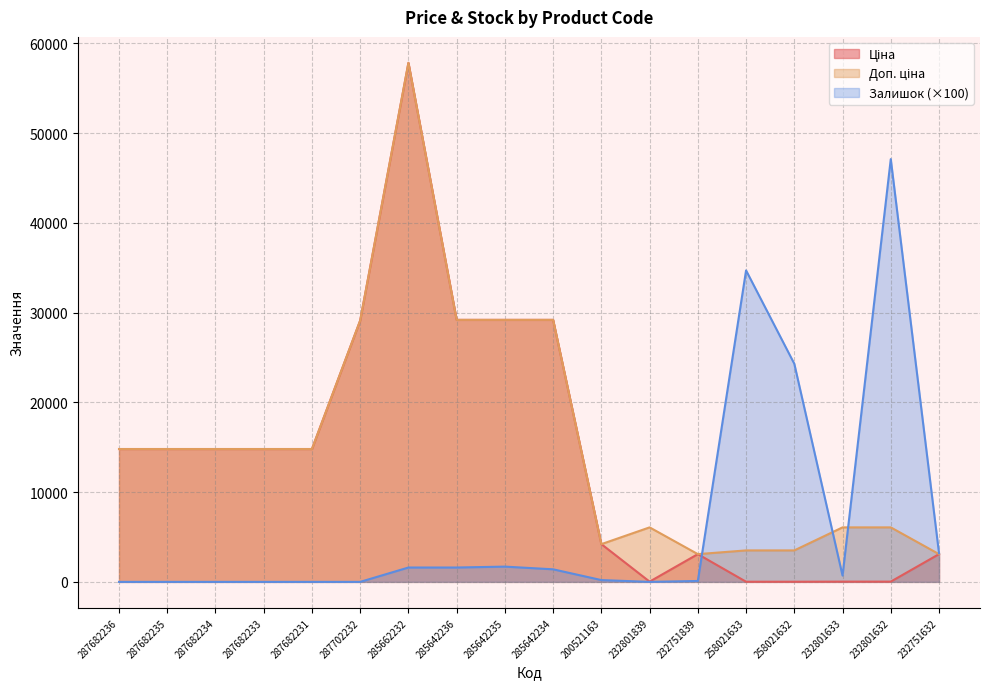

The Доп. ціна series shows 3506.0 at 258021633. True or false?

True